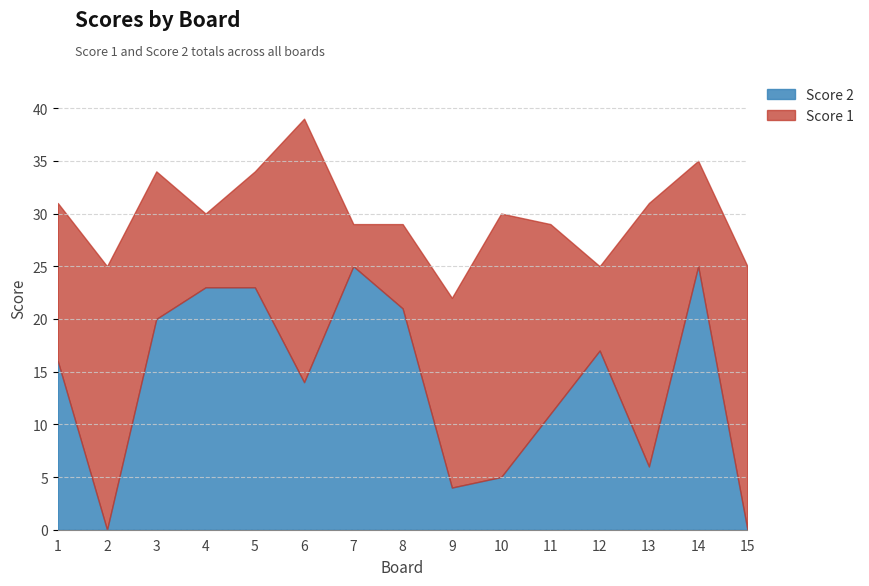

Count the number of categories in the chart.

15